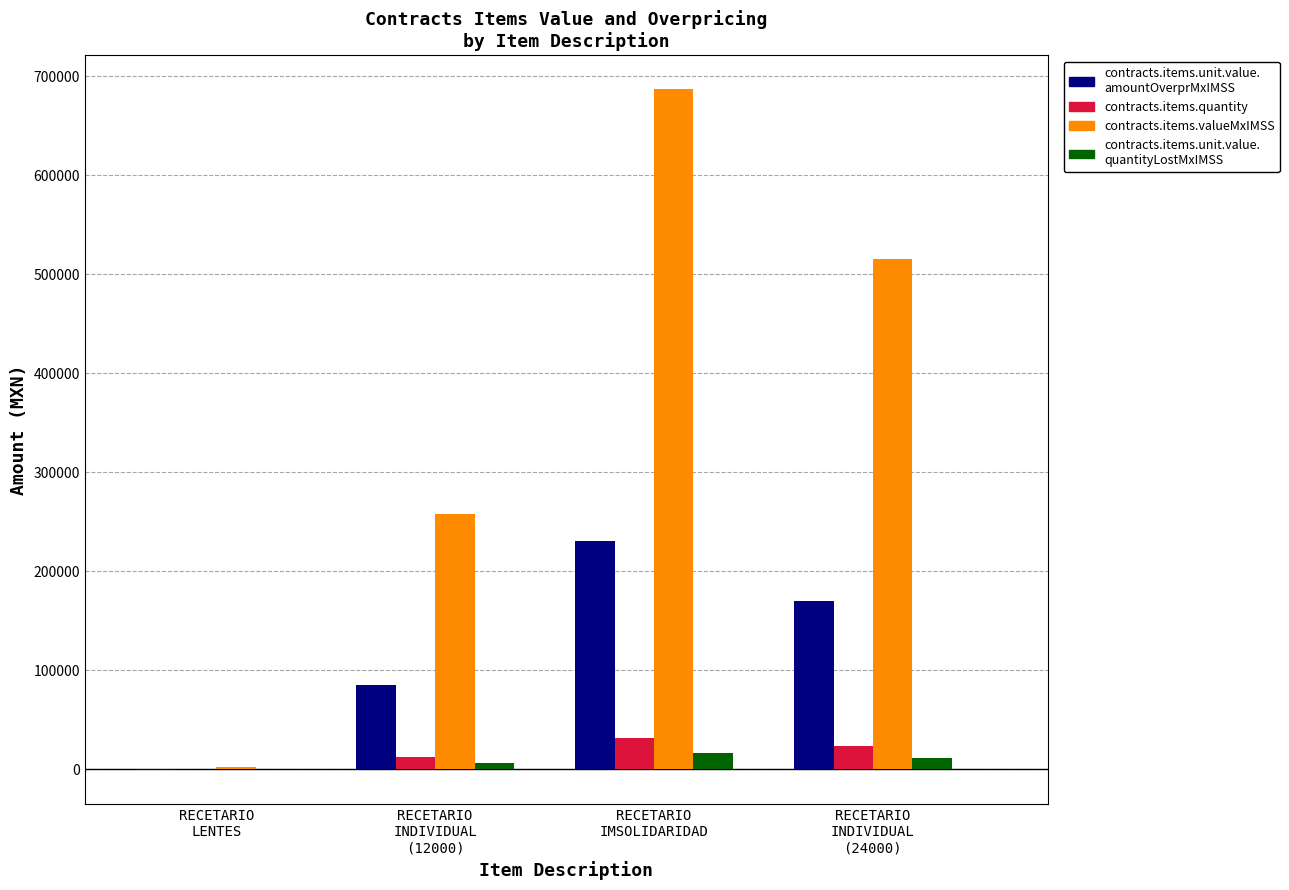

What is the maximum value shown in the chart?

686720.0